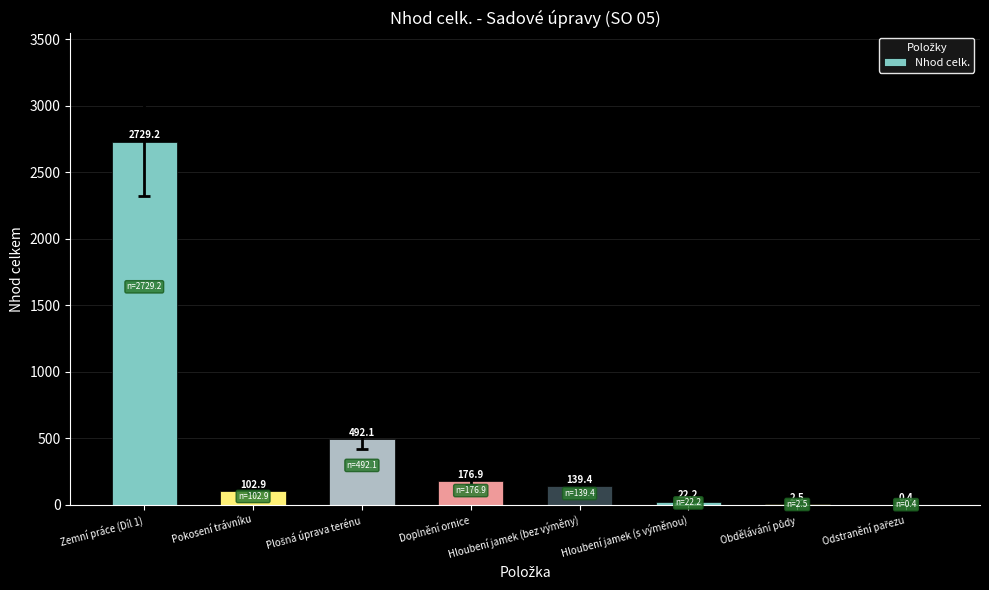

What is the greatest value displayed?

2729.2